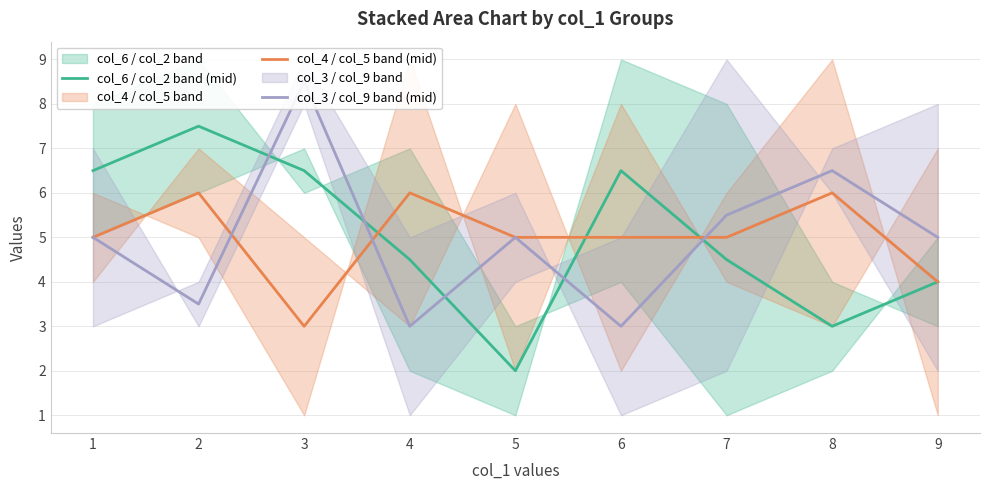

How many lines are shown in the chart?

3